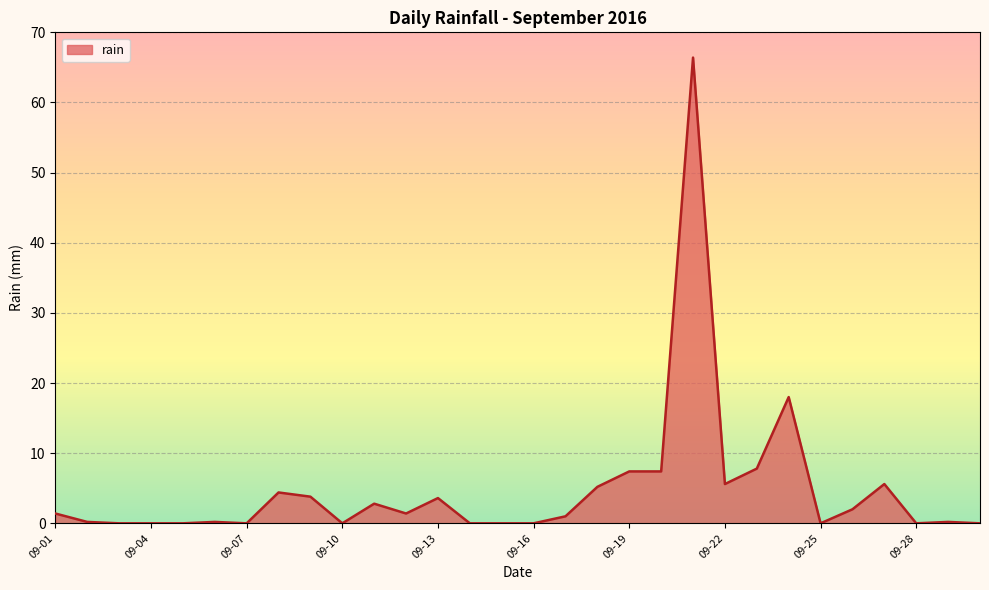

What is the maximum value shown in the chart?

66.4